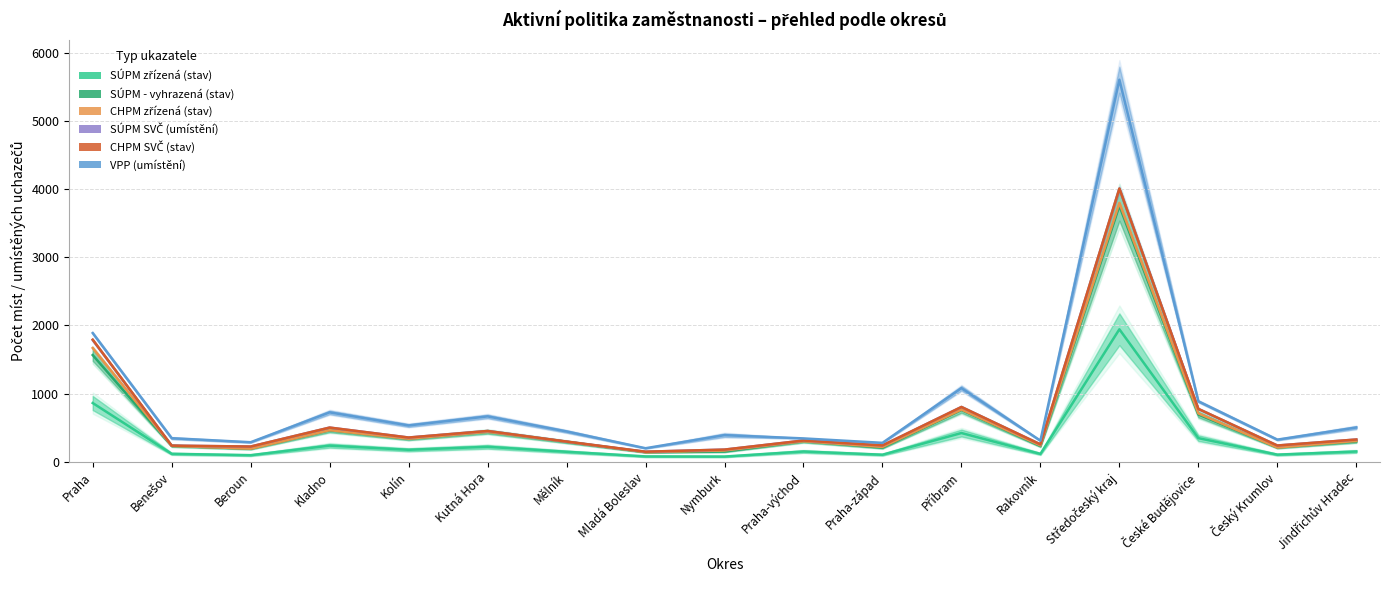

True or false: SÚPM SVČ (umístění) and CHPM zřízená (stav) cross at least once.

False